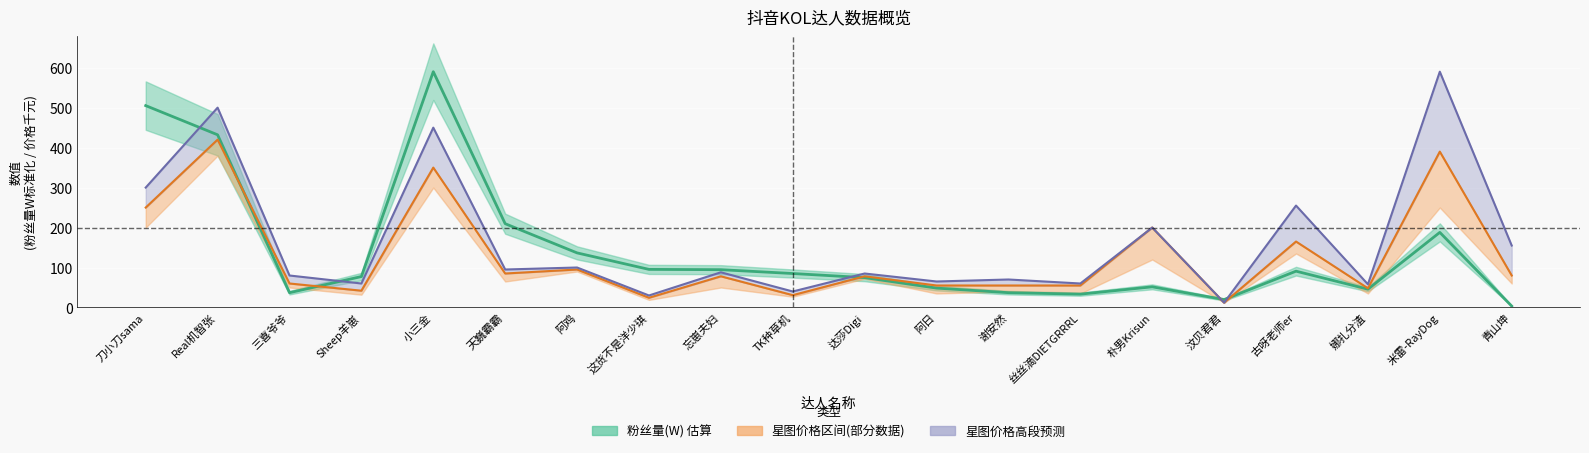

Where is the first local minimum for 粉丝量(W)?

三喜爷爷